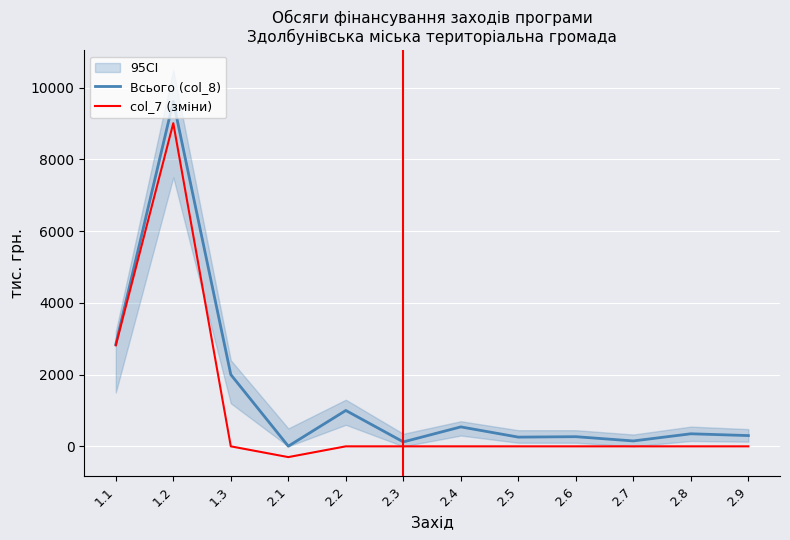

Where is col_7 (зміни) nearest to the value 4353?

1.1